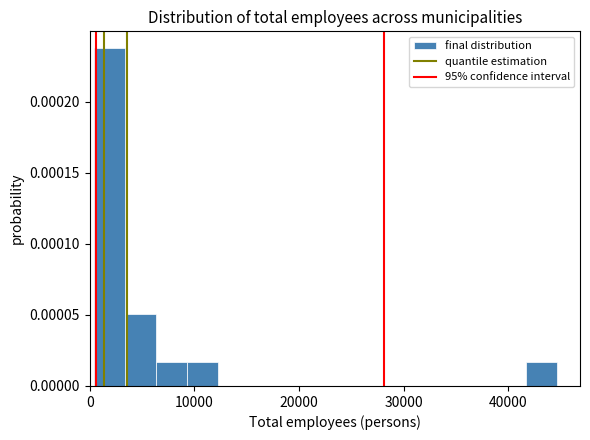

Read against the x-axis, roughly where is the centre of the tallest bar?

2000